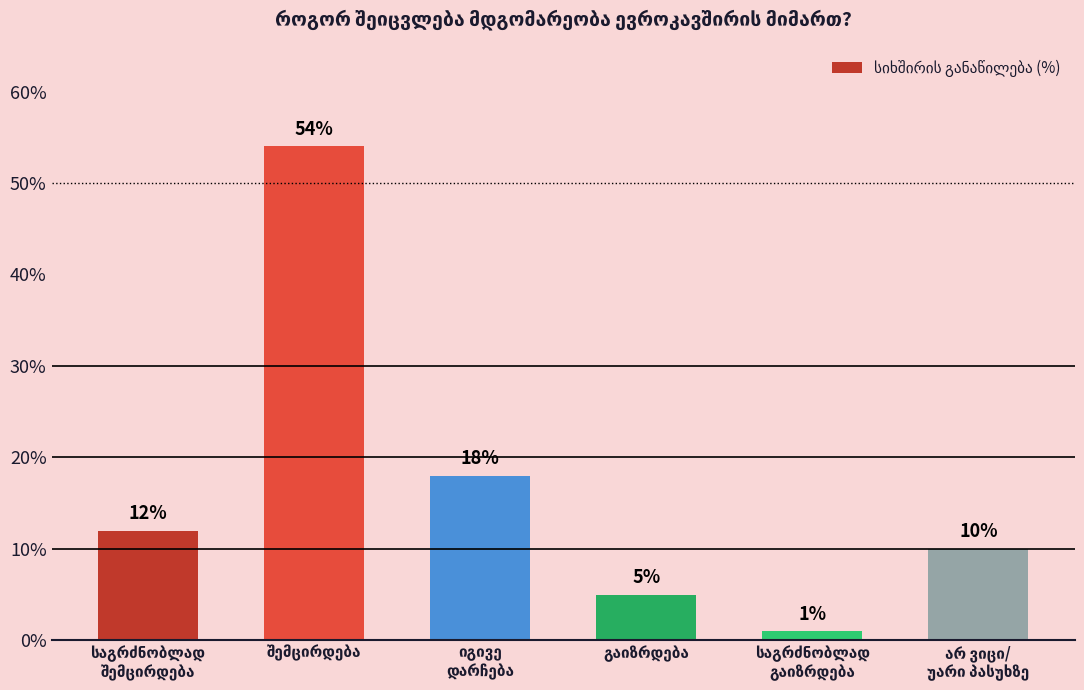

What is the difference between the maximum and minimum values?

53